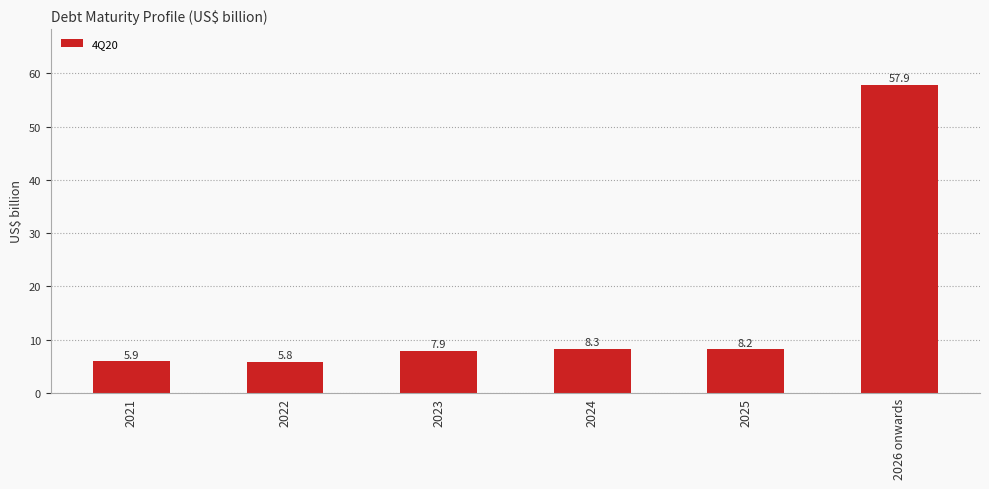

List the labels in order of value, smallest first.

2022, 2021, 2023, 2025, 2024, 2026 onwards